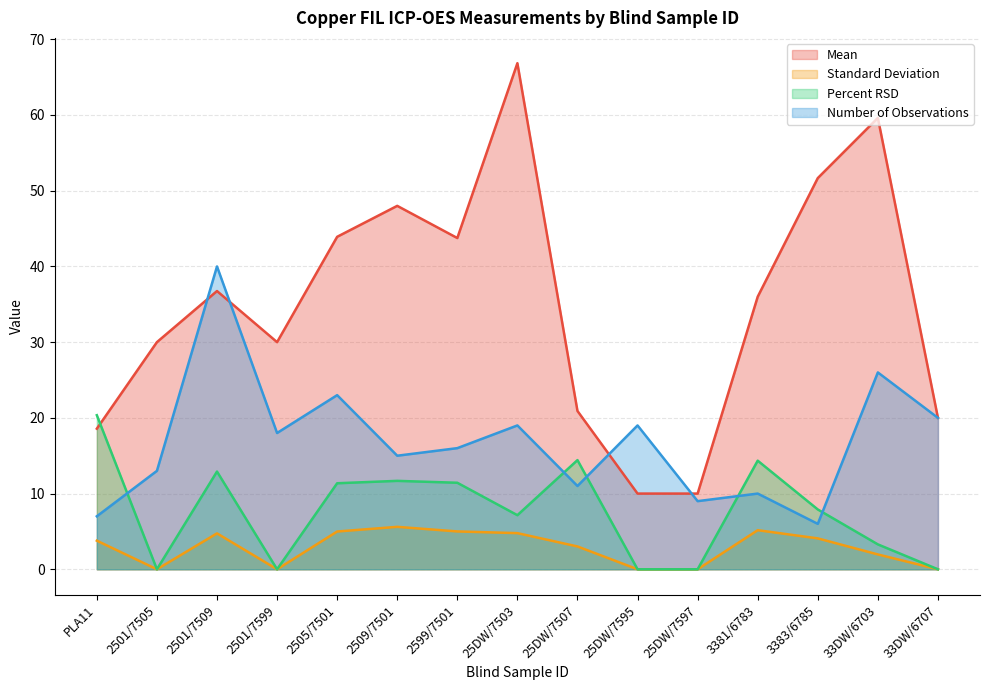

Is it true that Percent RSD equals 11.7 at 2509/7501?

True